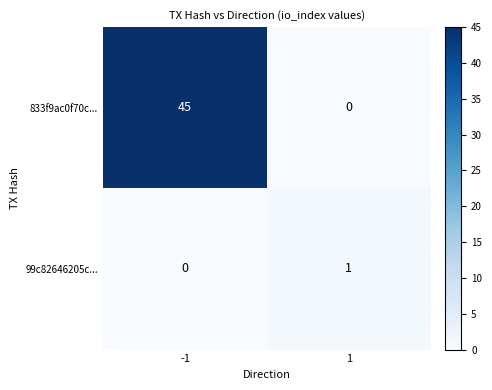

Reading right to left, what are all the values shown in this chart?

833f9ac0f70c...: 0	45
99c82646205c...: 1	0